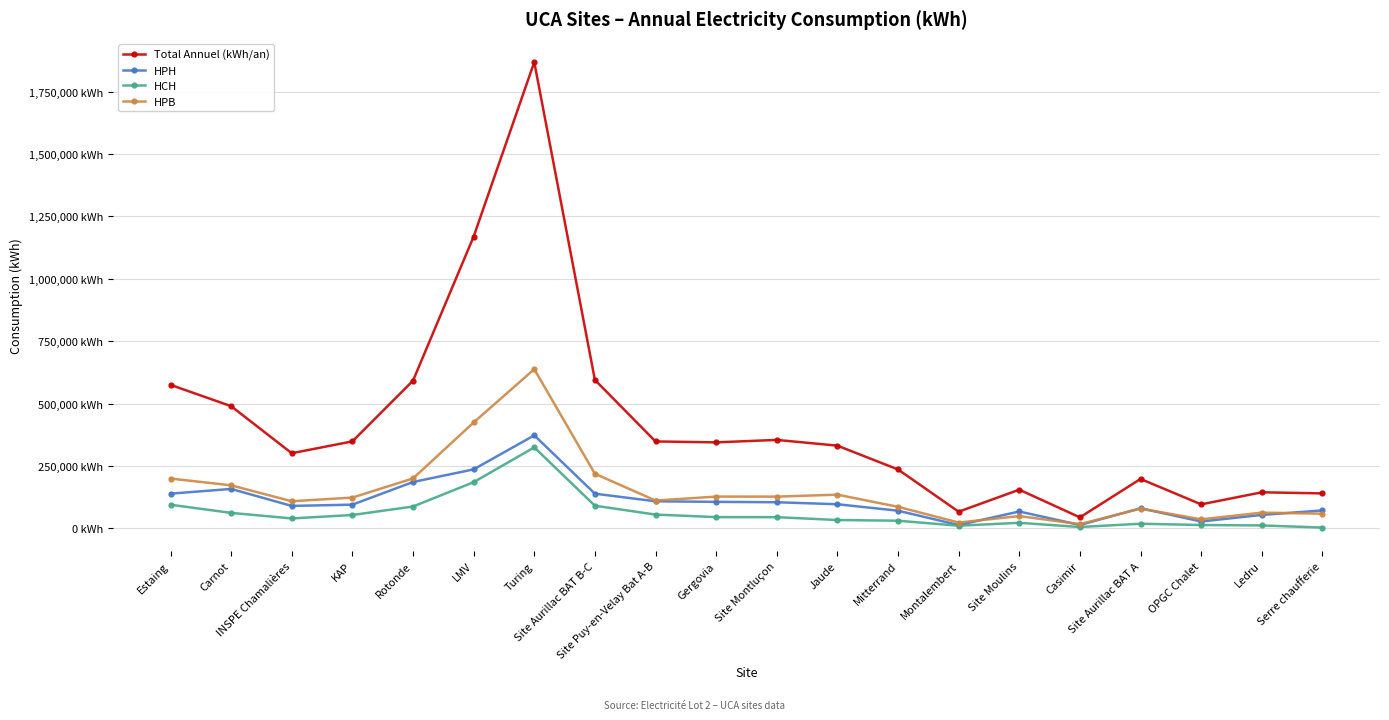

What are all the series names shown in the legend?

Total Annuel (kWh/an), HPH, HCH, HPB